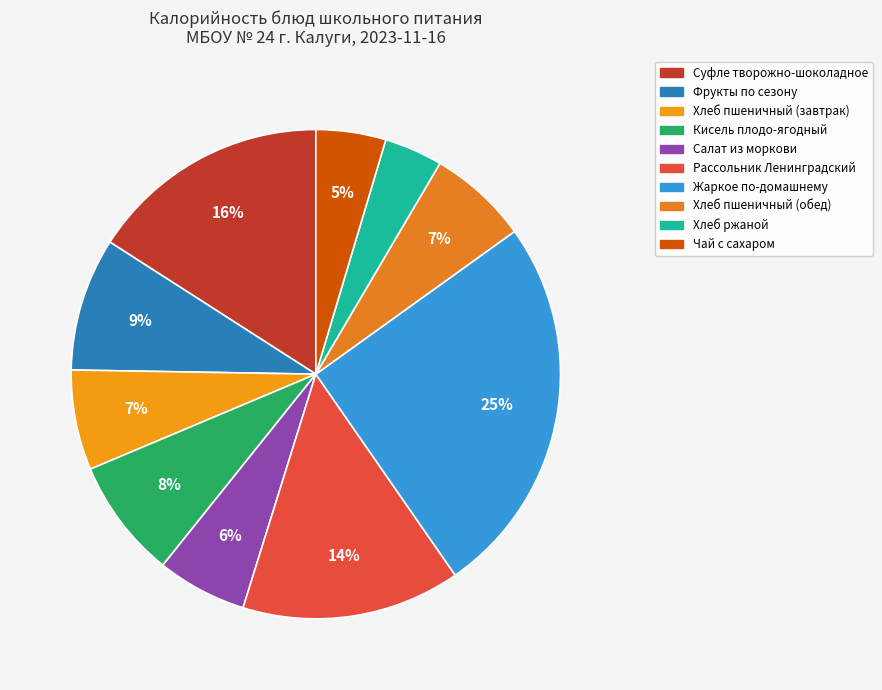

To the nearest percent, what is the difference between the largest and smallest slice percentages?

21%